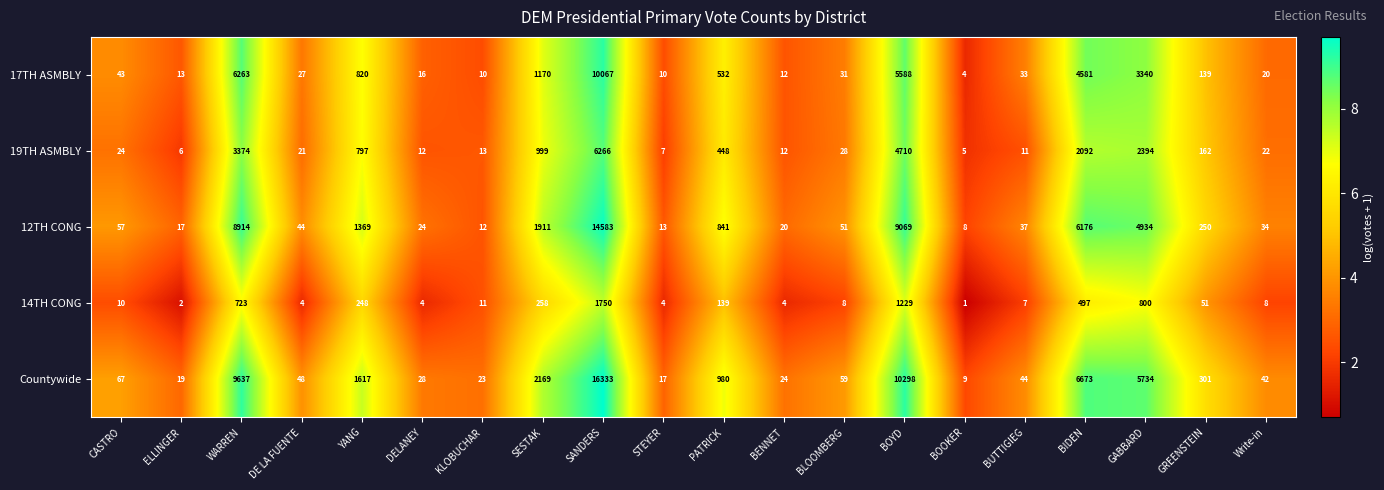

What is the average value of the 12TH CONG series?

2418